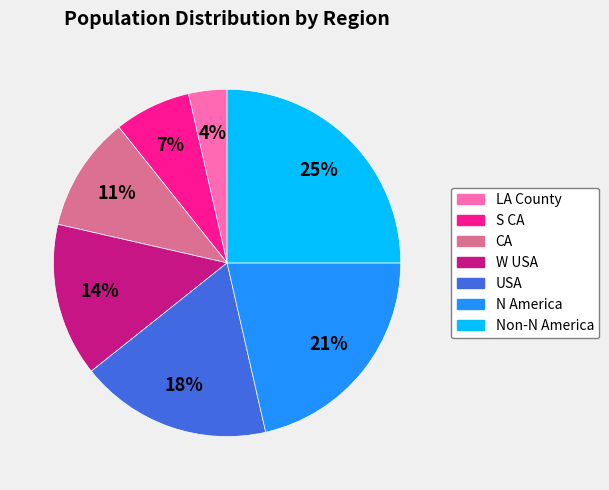

Do LA County and S CA together represent more than half of the pie?

No